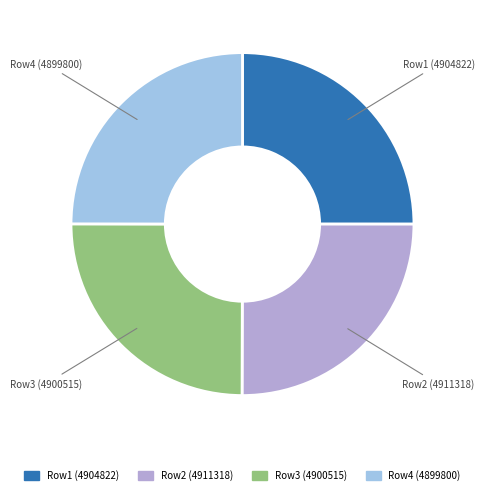

Does any single category account for the majority?

No